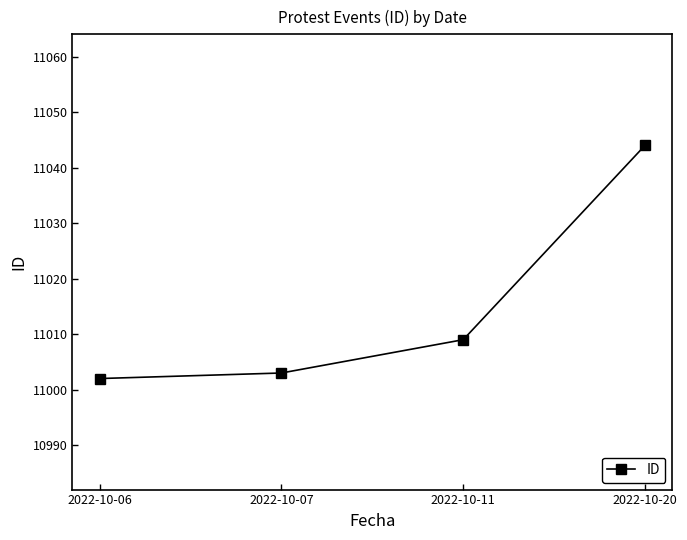

List the labels in order of value, largest first.

2022-10-20, 2022-10-11, 2022-10-07, 2022-10-06